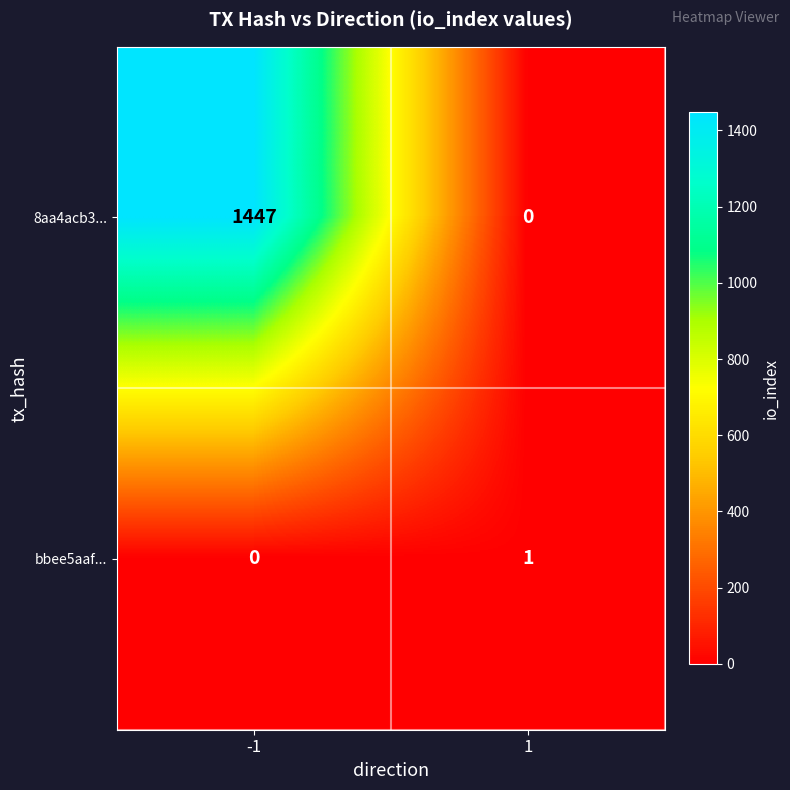

Which series has the largest range (max minus min)?

8aa4acb3...